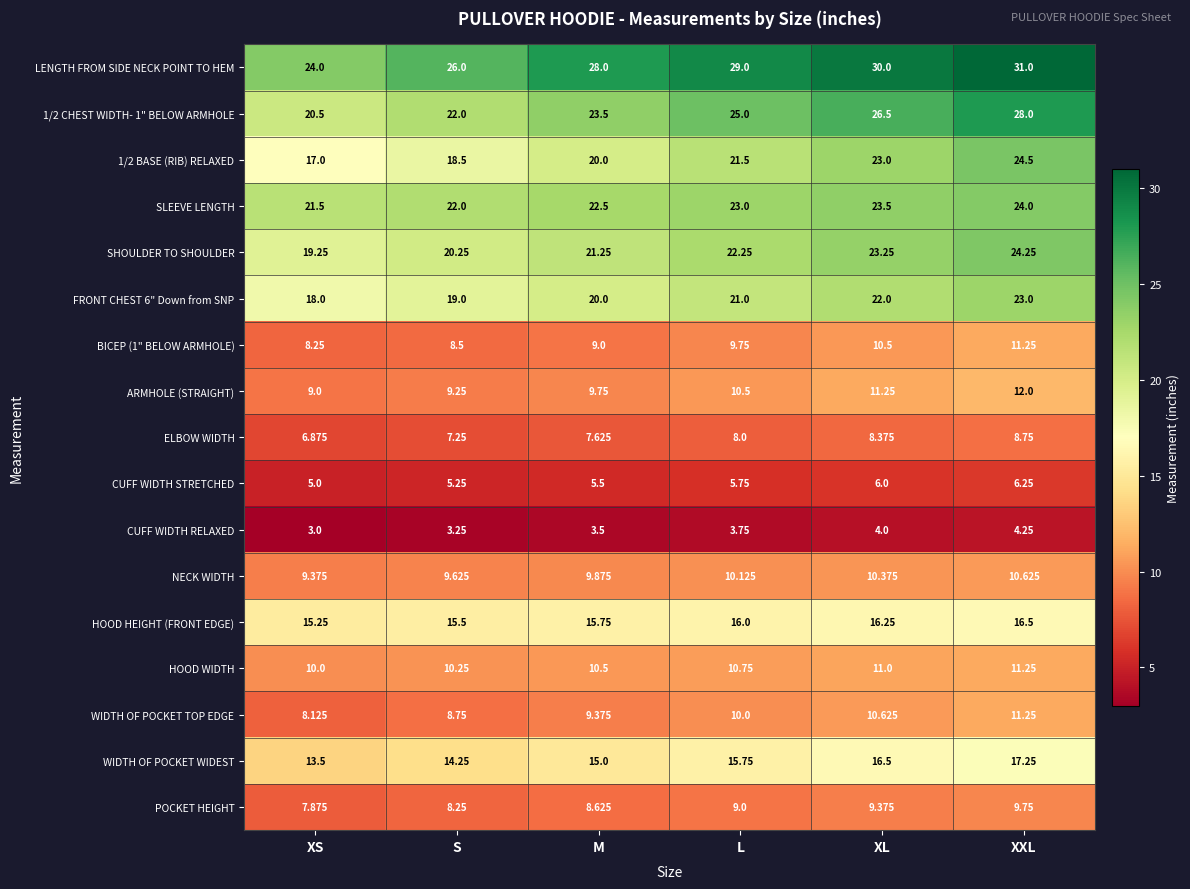

List the labels in order of HOOD HEIGHT (FRONT EDGE) value, smallest first.

XS, S, M, L, XL, XXL